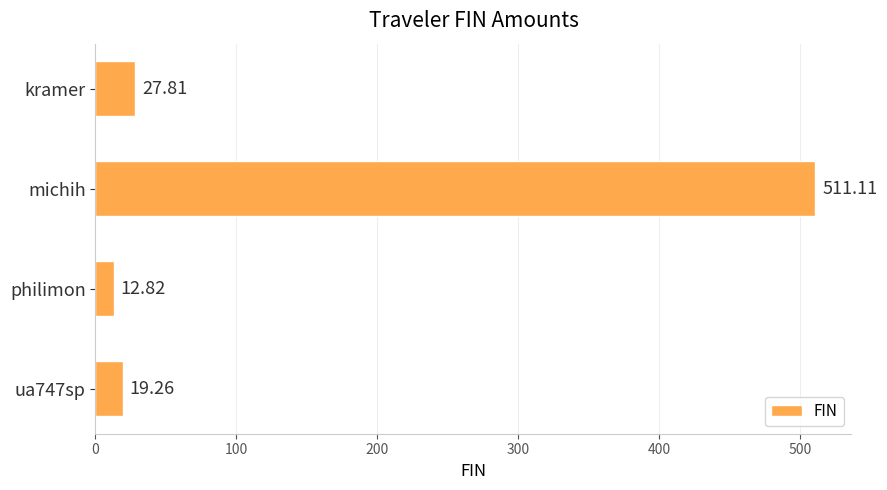

Which has a higher value, ua747sp or philimon?

ua747sp